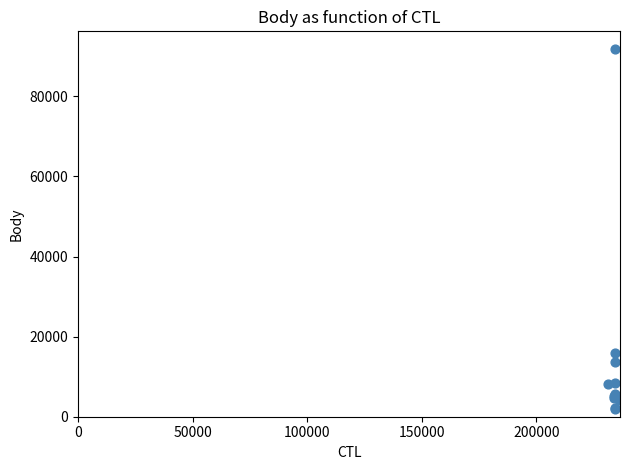

What Y value in the scatter plot is closest to 46880?

15953